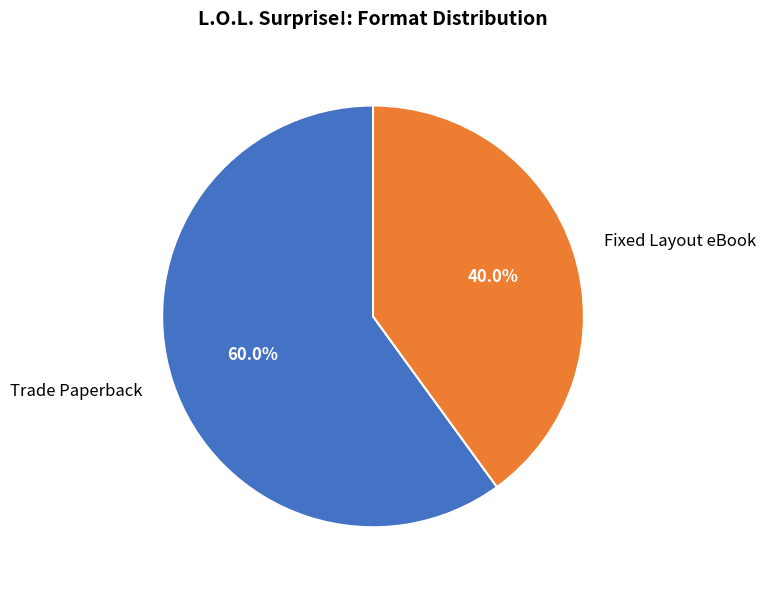

What is the majority slice?

Trade Paperback